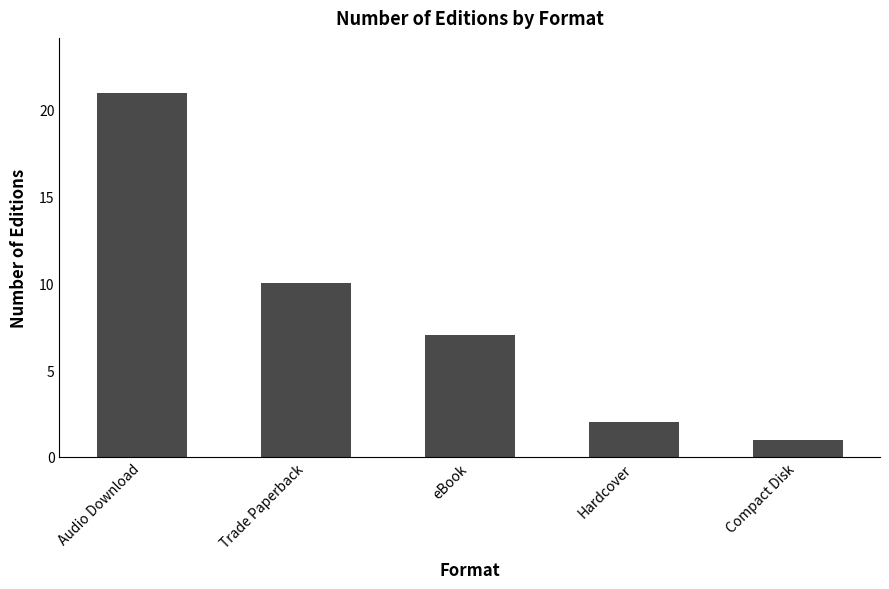

List the labels in order of value, largest first.

Audio Download, Trade Paperback, eBook, Hardcover, Compact Disk